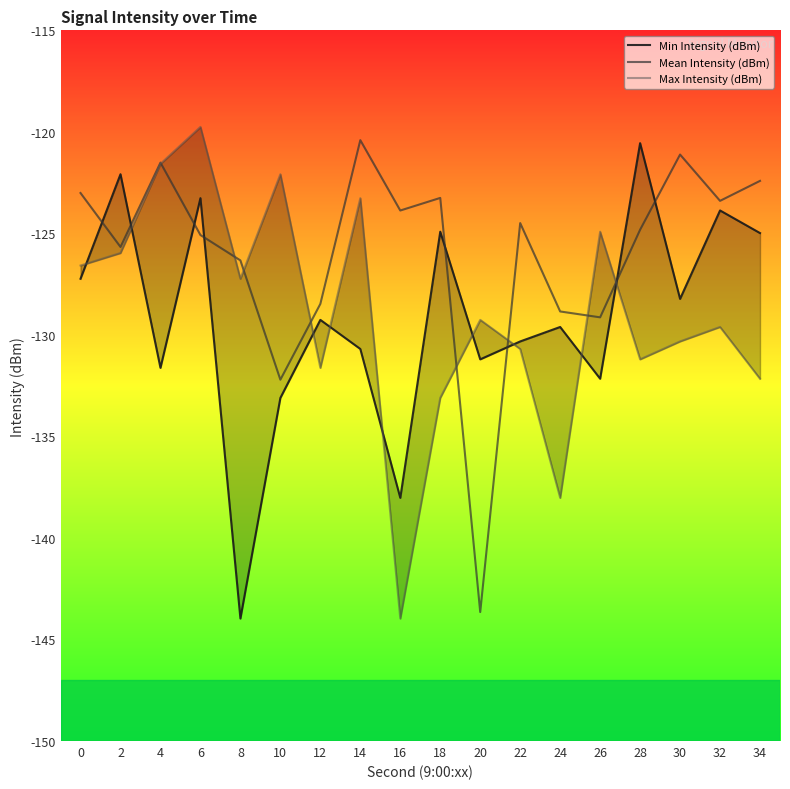

The value of Max Intensity (dBm) at 30 is -130.3. True or false?

True